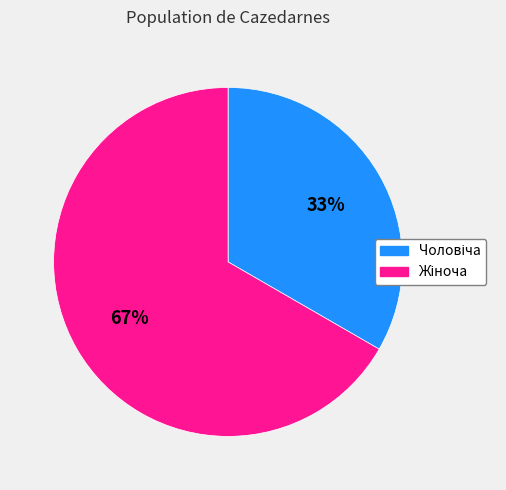

To the nearest percent, what is the average slice percentage?

50%